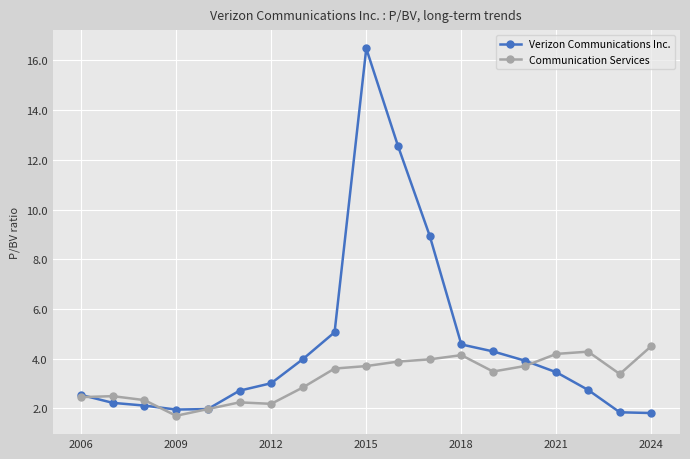

What is the greatest value displayed?

16.5